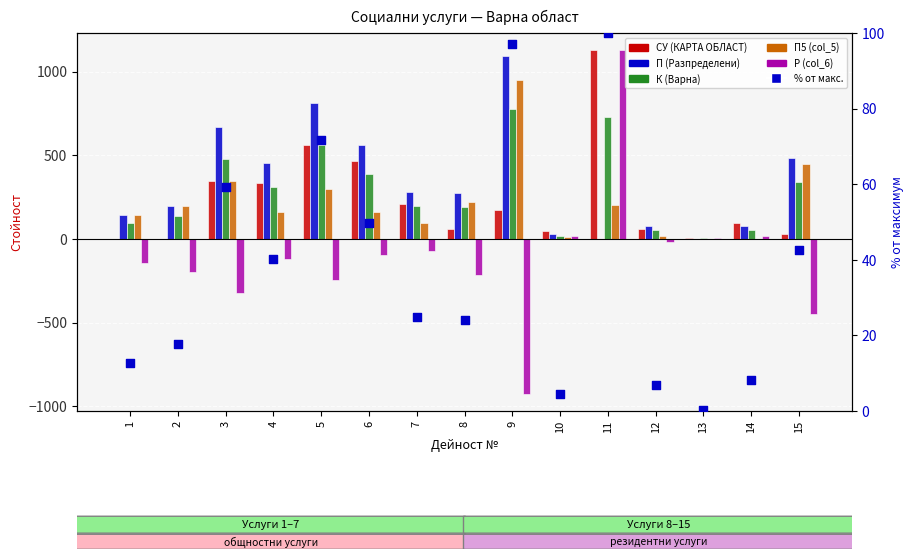

What are all the series names shown in the legend?

СУ (КАРТА ОБЛАСТ), П (Разпределени), К (Варна), П5 (col_5), Р (col_6), % от макс.